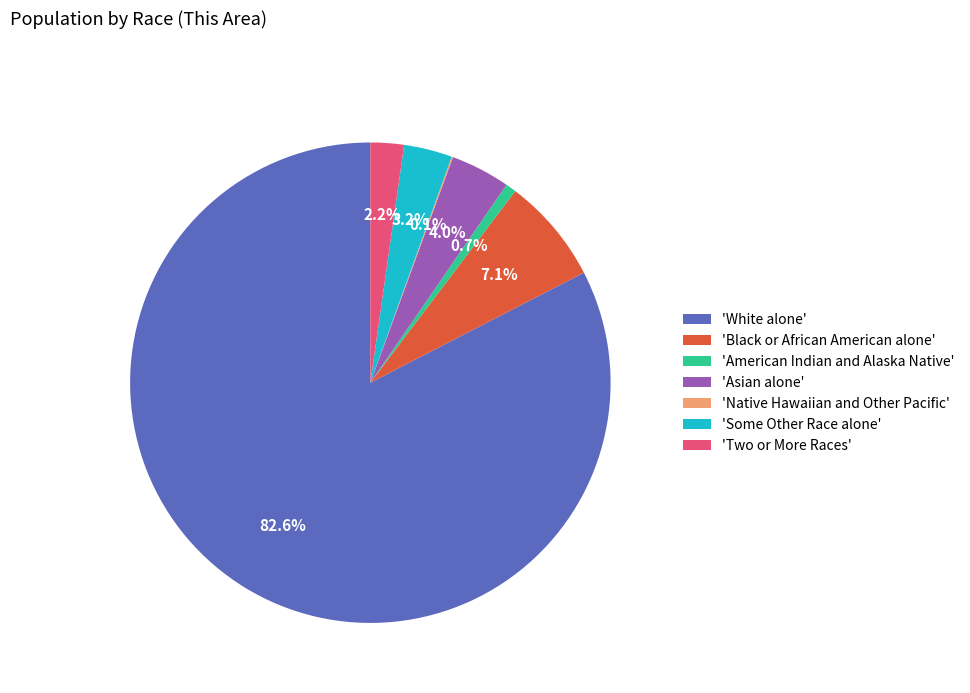

How much of the chart is everything except 'Black or African American alone'?

92.9%